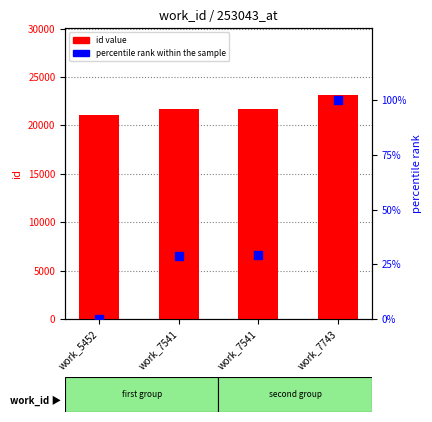

At how many categories does at least one series exceed 3862?

4